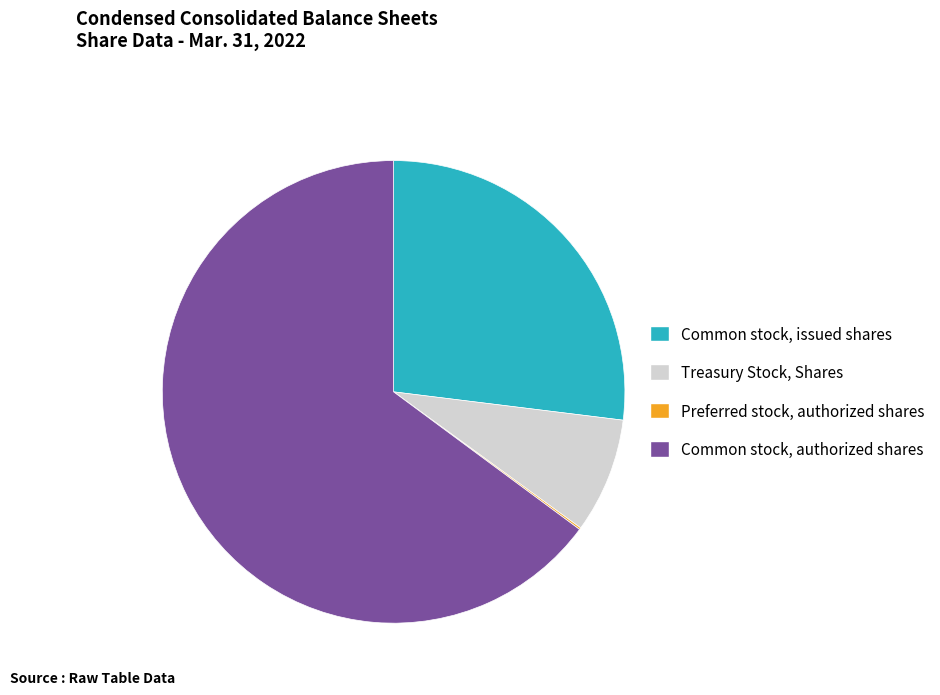

What is the largest slice in the pie chart?

Common stock, authorized shares